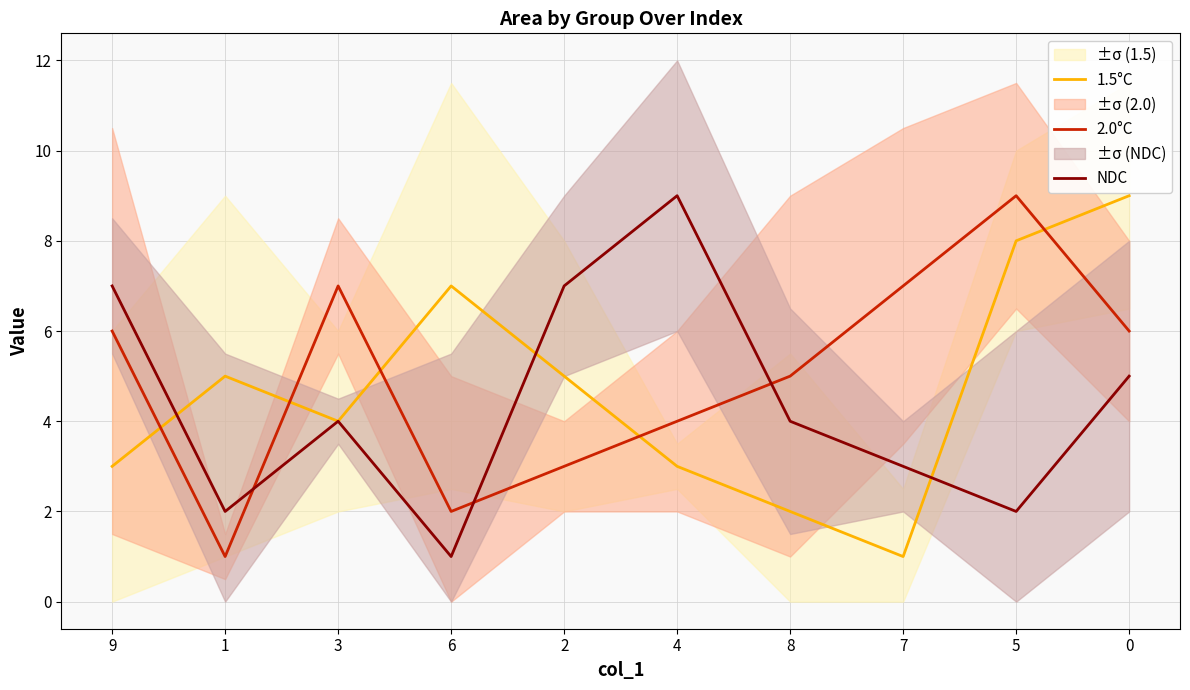

Is it true that 1.5°C equals 0 at 7?

False